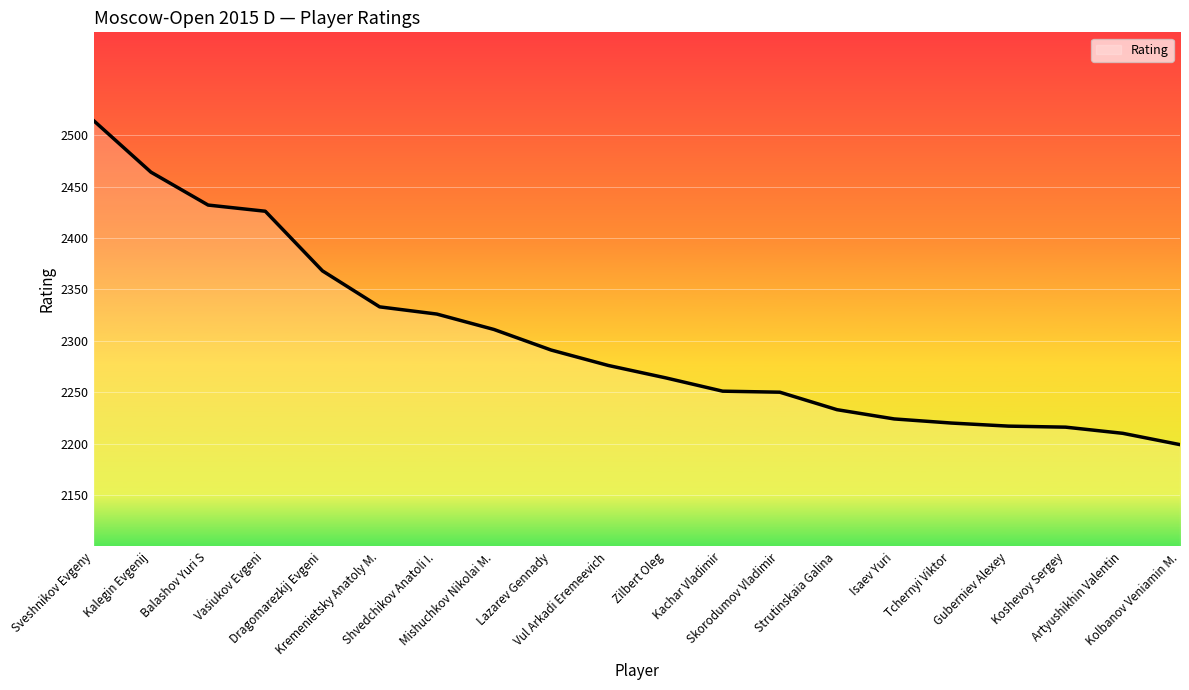

What is the minimum value shown in the chart?

2199